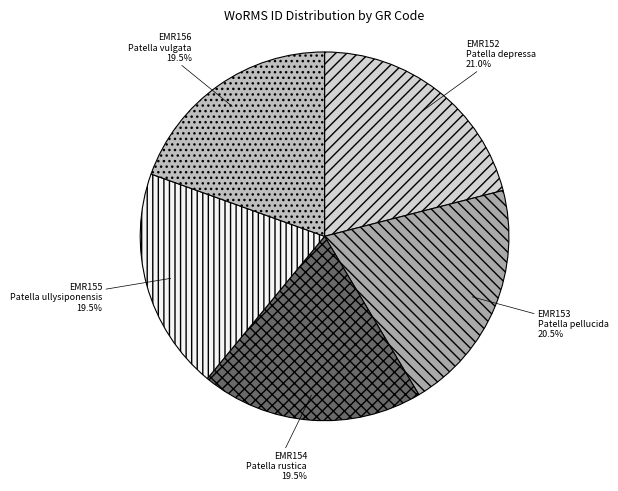

What is the smallest slice in the pie chart?

EMR154